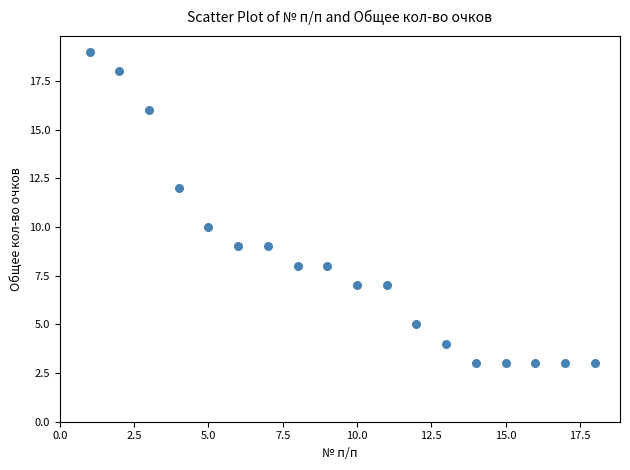

What is the range of Y values (max minus min)?

16